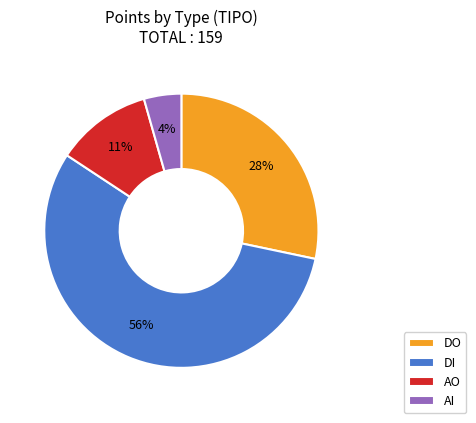

Does AO represent more than half of the total?

No